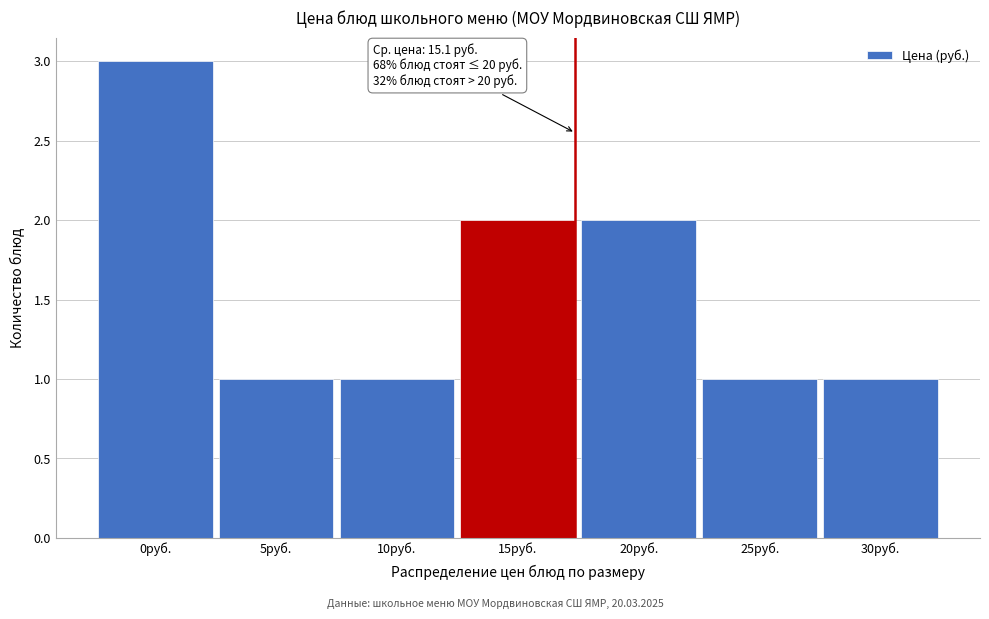

Reading left to right, what are all the values shown in this chart?

3	1	1	2	2	1	1